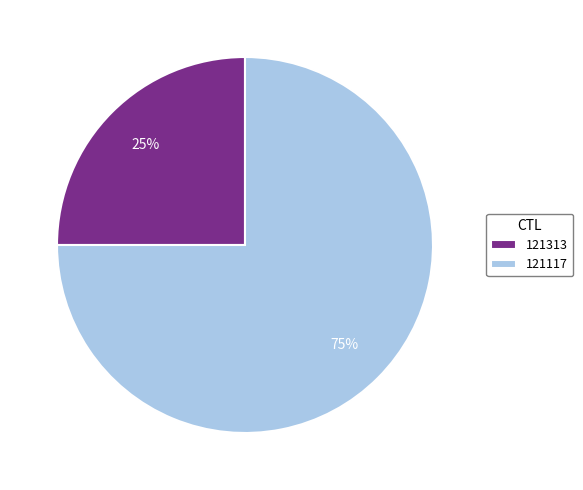

To the nearest percent, what is the difference between the largest and smallest slice percentages?

50%